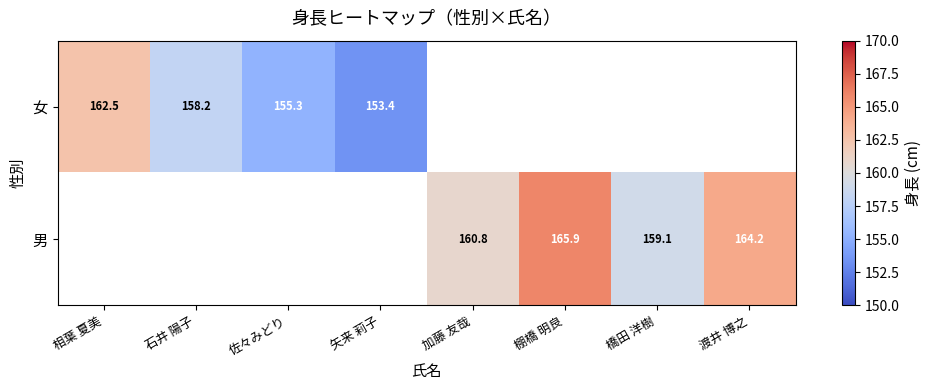

What is the approximate value of 女 at 佐々みどり?

155.3